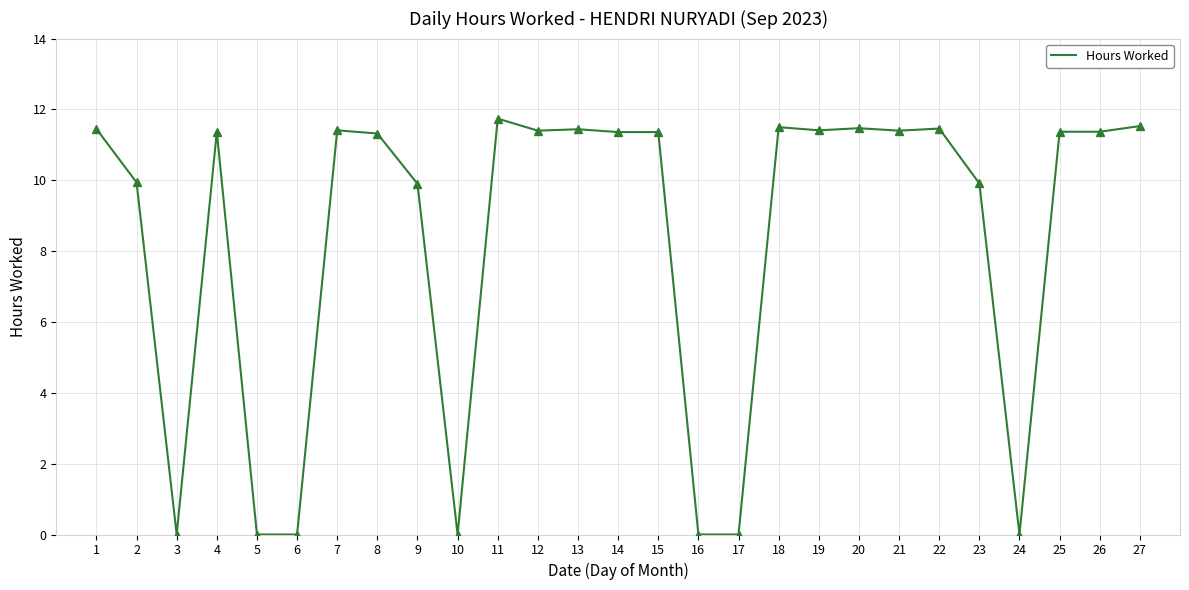

Is it true that the value at 21 is 11.4?

True